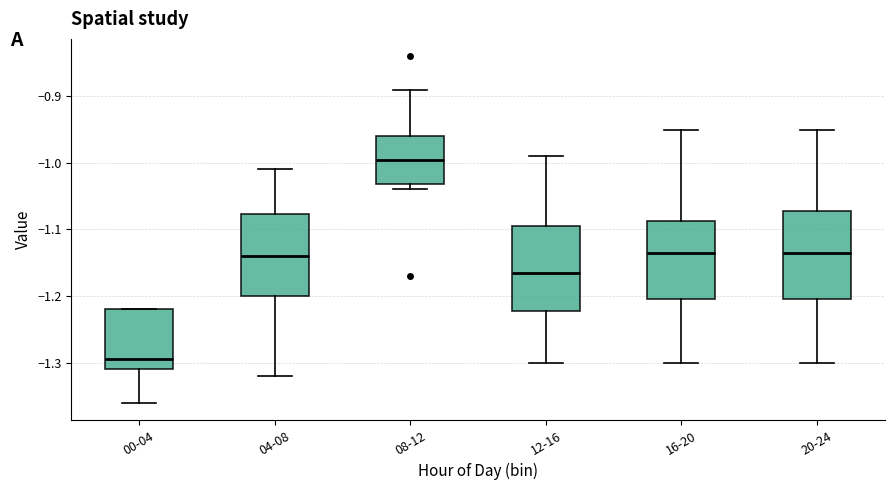

Which box has the lowest median line?

00-04